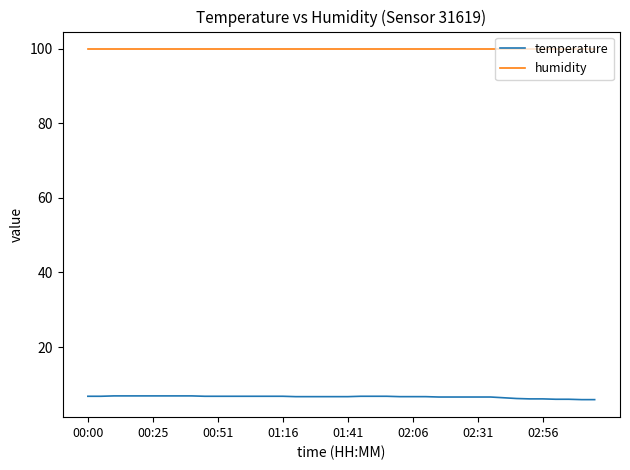

Which series has the largest total across all categories?

humidity